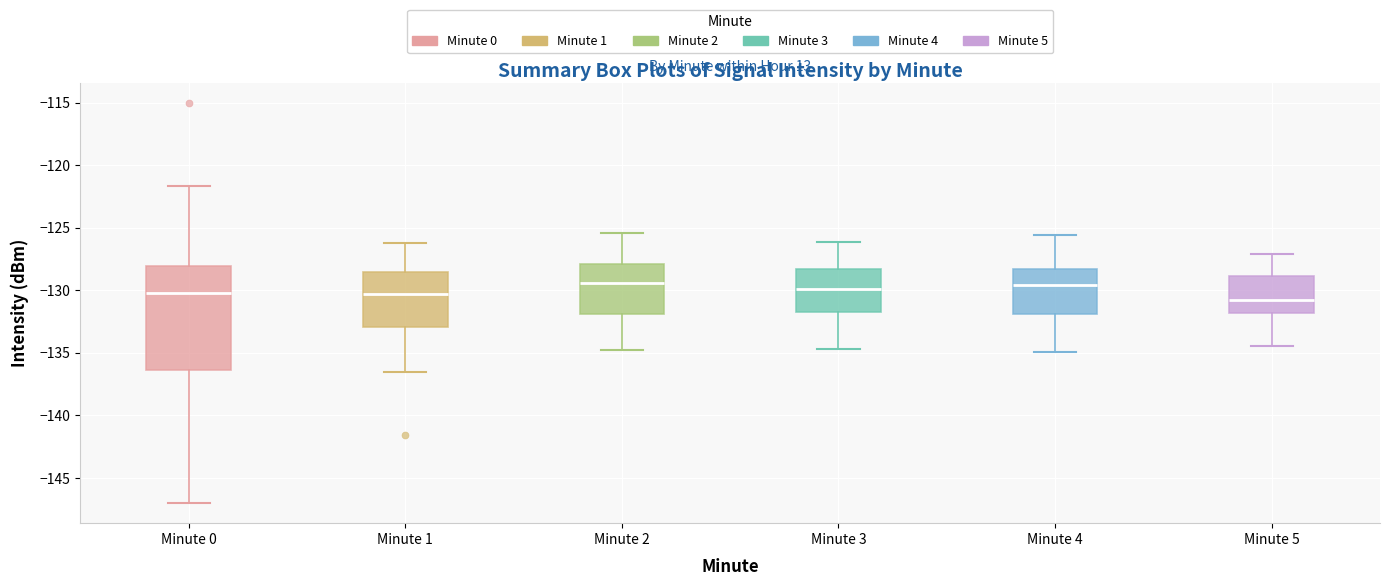

Reading left to right, read every box against the y-axis: the position of its median line, the range the box covers, and the ends of its whiskers. The values are not printed on the chart, so give them approximately, as read against the axis.

Minute 0: median -130.0, box -136.5 to -128.0, whiskers -147.0 to -121.5
Minute 1: median -130.5, box -133.0 to -128.5, whiskers -136.5 to -126.0
Minute 2: median -129.5, box -132.0 to -128.0, whiskers -135.0 to -125.5
Minute 3: median -130.0, box -131.5 to -128.5, whiskers -134.5 to -126.0
Minute 4: median -129.5, box -132.0 to -128.5, whiskers -135.0 to -125.5
Minute 5: median -131.0, box -132.0 to -129.0, whiskers -134.5 to -127.0